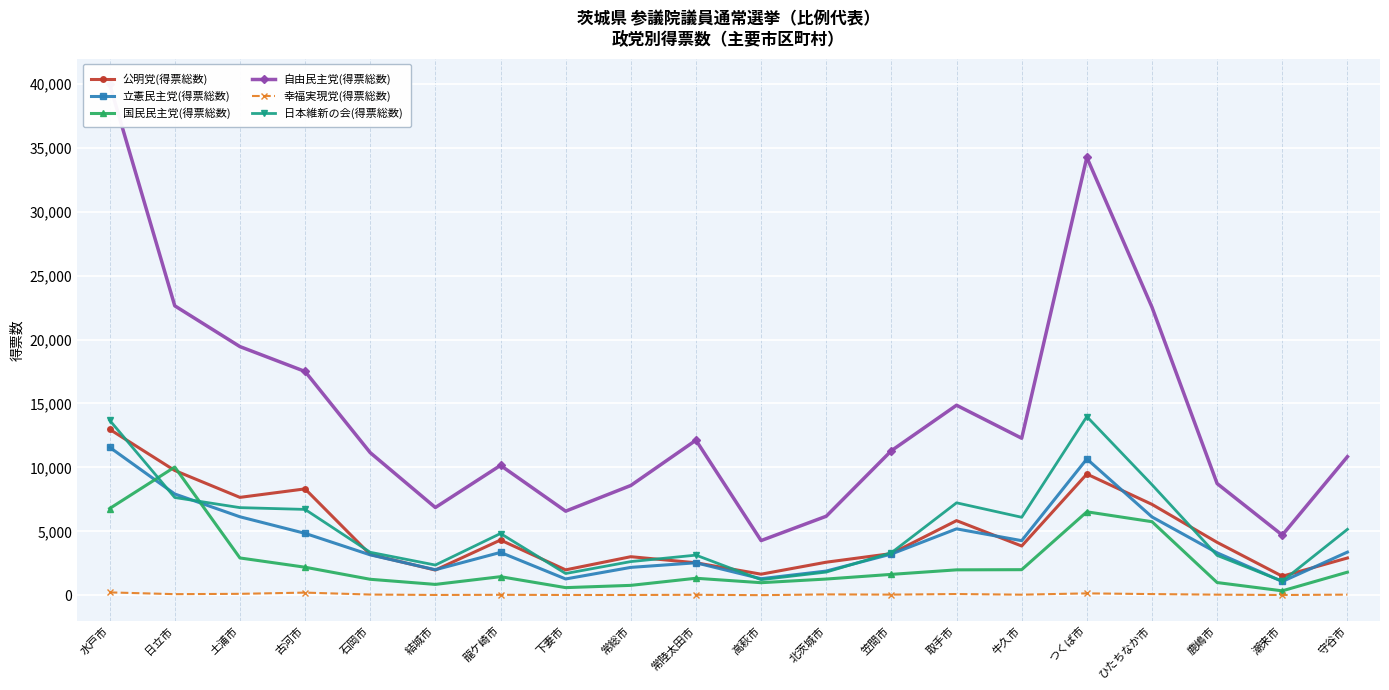

Reading right to left, transcribe all the data shown in this chart.

公明党(得票総数): 2919.0	1493.0	4141.0	7111.1	9483.1	3856.0	5841.0	3264.0	2590.3	1653.0	2544.3	3020.0	1991.0	4323.2	1977.0	3195.0	8321.7	7658.1	9759.0	12981.0
立憲民主党(得票総数): 3378.7	1081.7	3322.2	6128.3	10663.8	4274.0	5196.7	3228.0	1897.3	1299.9	2544.8	2184.7	1279.8	3356.8	2000.9	3164.1	4844.7	6141.5	7923.4	11575.9
国民民主党(得票総数): 1811.3	351.3	999.7	5756.6	6530.0	2006.0	1992.3	1639.0	1273.7	988.0	1335.3	779.3	602.0	1458.2	854.1	1254.9	2198.1	2922.4	10029.6	6785.1
自由民主党(得票総数): 10838.9	4710.1	8736.9	22524.4	34238.1	12282.3	14861.7	11307.5	6183.0	4280.3	12127.4	8587.6	6580.0	10159.5	6865.7	11155.1	17501.2	19446.2	22633.7	39956.5
幸福実現党(得票総数): 55.0	26.0	53.0	98.0	153.0	52.0	102.0	56.0	73.0	13.0	43.0	27.0	28.0	41.0	29.0	61.0	213.0	117.0	92.0	230.0
日本維新の会(得票総数): 5159.0	1107.0	3121.1	8650.2	13974.0	6102.4	7233.0	3328.3	1817.6	1223.5	3142.5	2638.5	1706.5	4833.1	2368.0	3365.6	6717.4	6856.2	7646.7	13690.2